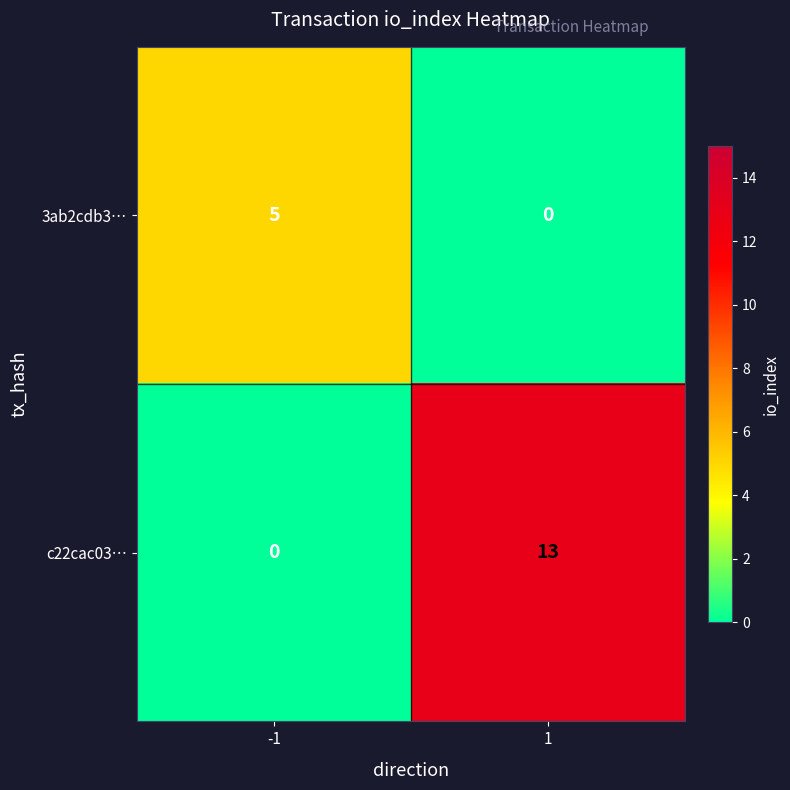

Reading left to right, what are all the values shown in this chart?

3ab2cdb3…: 5	0
c22cac03…: 0	13